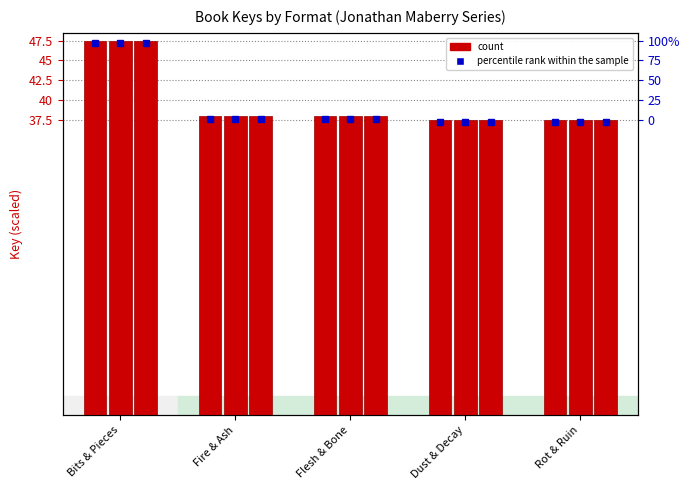

Is it true that the value at Dust & Decay is 25.2?

False